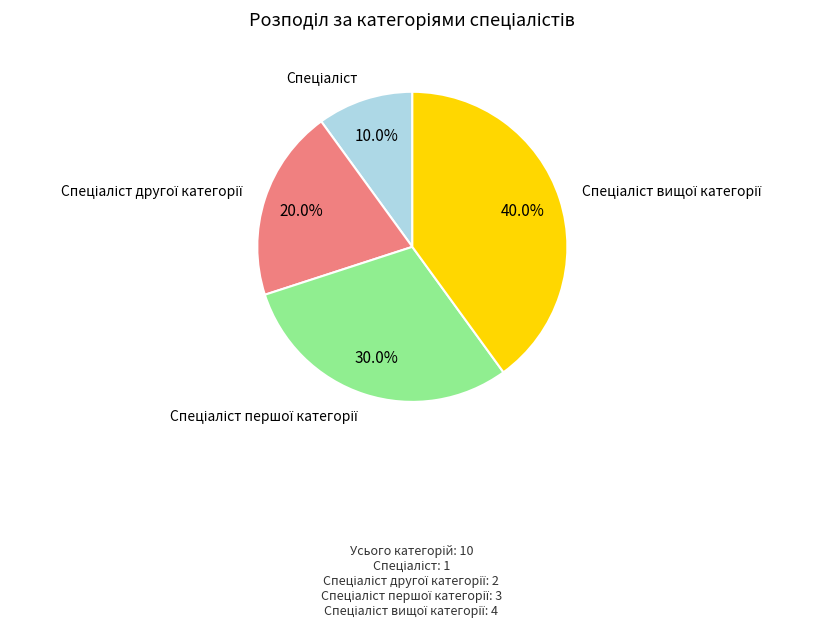

Is there a majority slice in this chart?

No